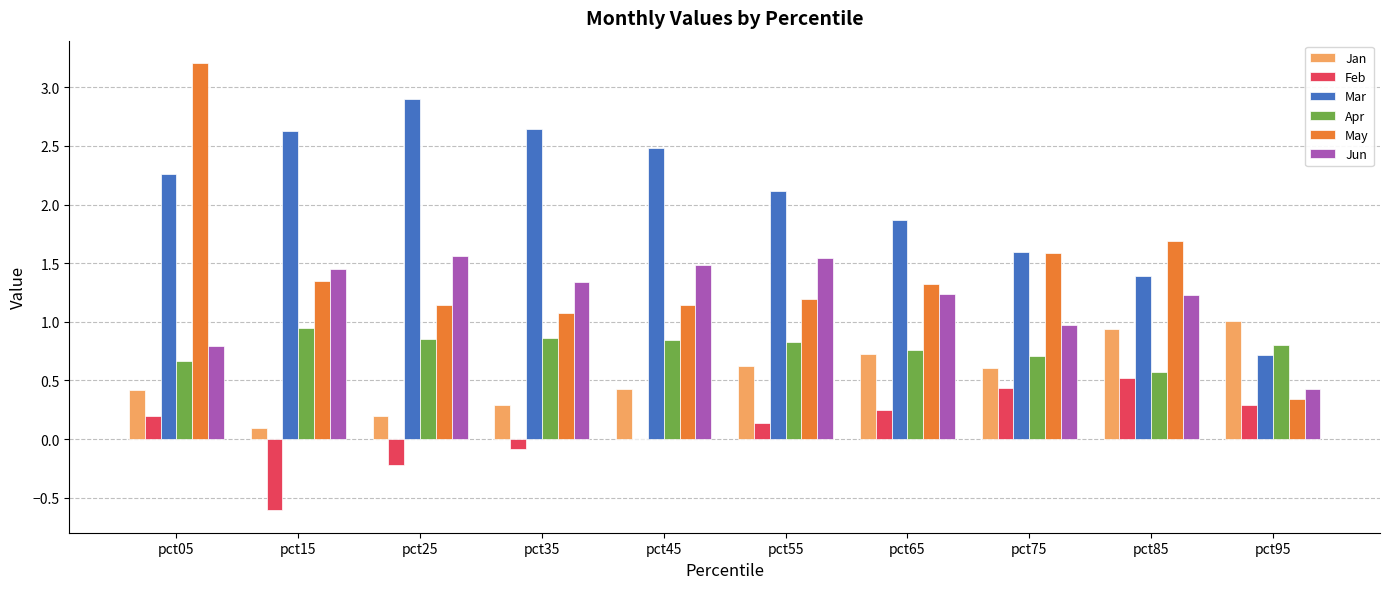

Are the bars grouped side by side (vs. stacked)?

Yes